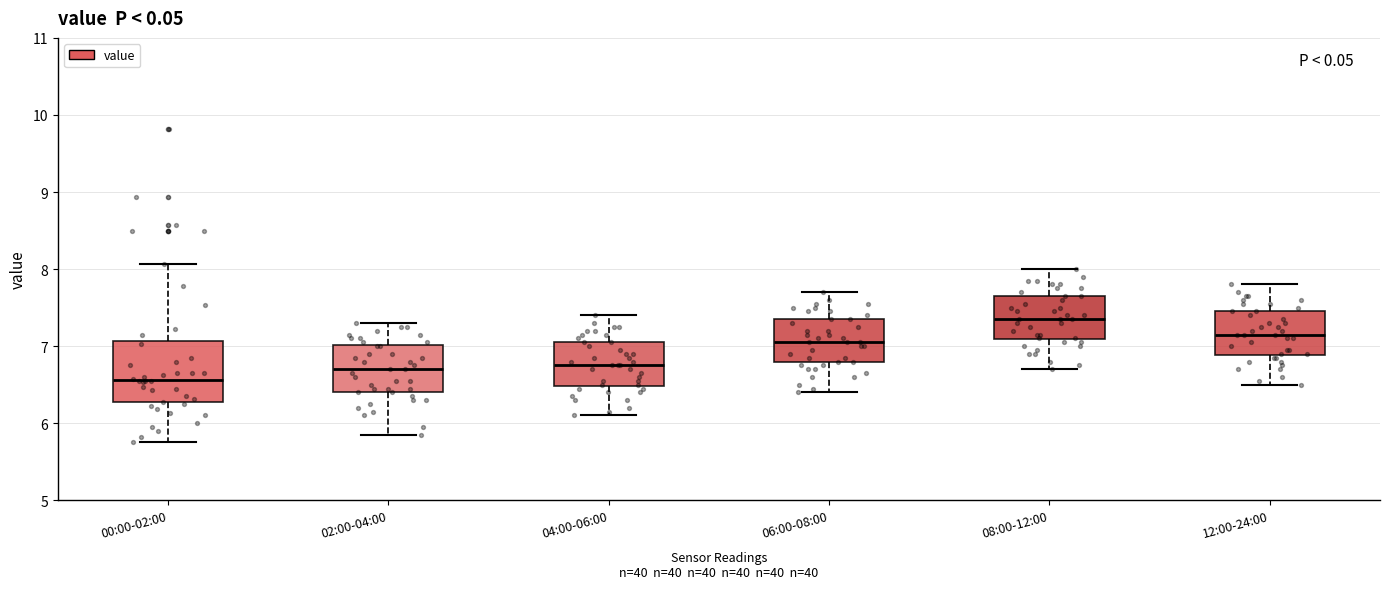

Reading left to right, transcribe this box plot: for each box, give where its median line is, the range the box spans, and where its two whiskers end, as read against the y-axis. The values are not printed on the chart, so give them approximately, as read against the axis.

00:00-02:00: median 6.6, box 6.3 to 7.1, whiskers 5.8 to 8.1
02:00-04:00: median 6.7, box 6.4 to 7.0, whiskers 5.9 to 7.3
04:00-06:00: median 6.8, box 6.5 to 7.1, whiskers 6.1 to 7.4
06:00-08:00: median 7.1, box 6.8 to 7.4, whiskers 6.4 to 7.7
08:00-12:00: median 7.4, box 7.1 to 7.7, whiskers 6.7 to 8.0
12:00-24:00: median 7.2, box 6.9 to 7.5, whiskers 6.5 to 7.8